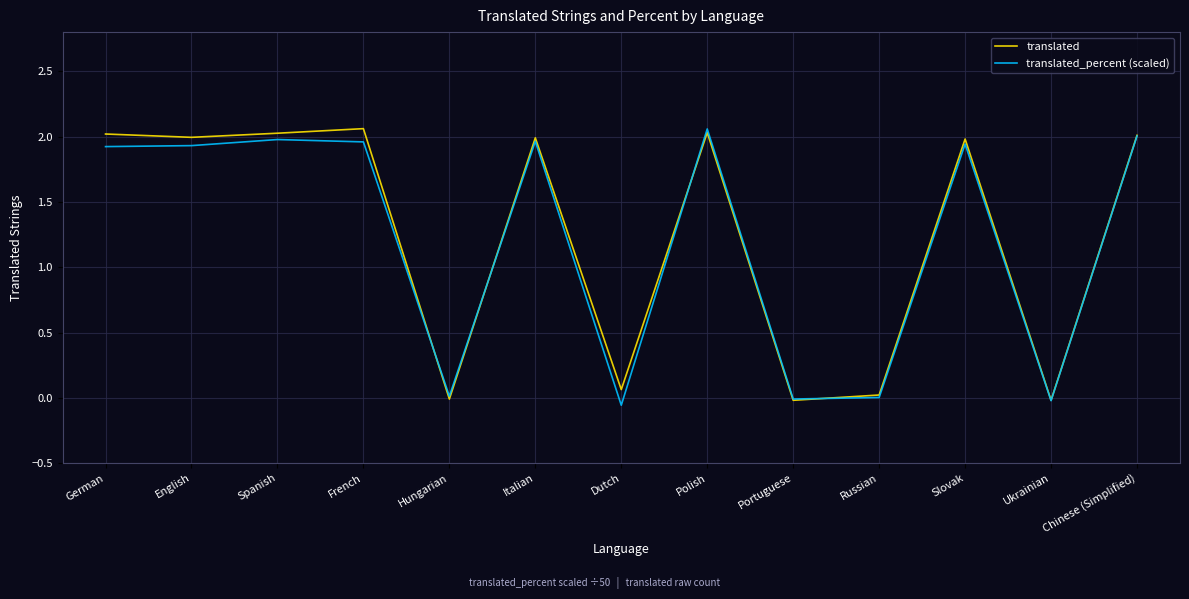

Between Spanish and Dutch, which series saw the biggest shift?

translated_percent (scaled)